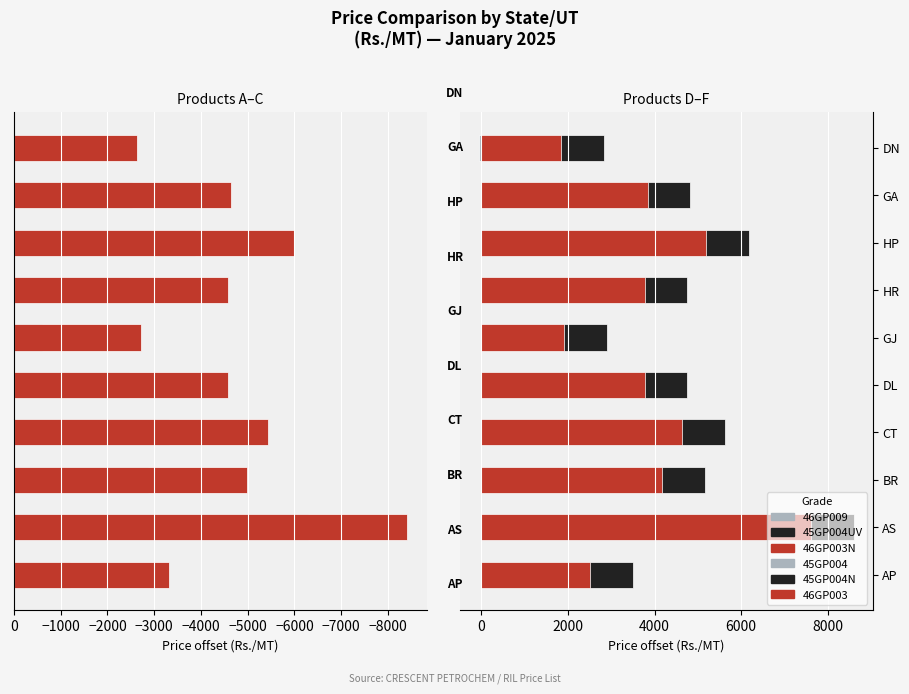

What are all the series names shown in the legend?

45GP004, 45GP004N, 46GP003, 46GP009, 45GP004UV, 46GP003N